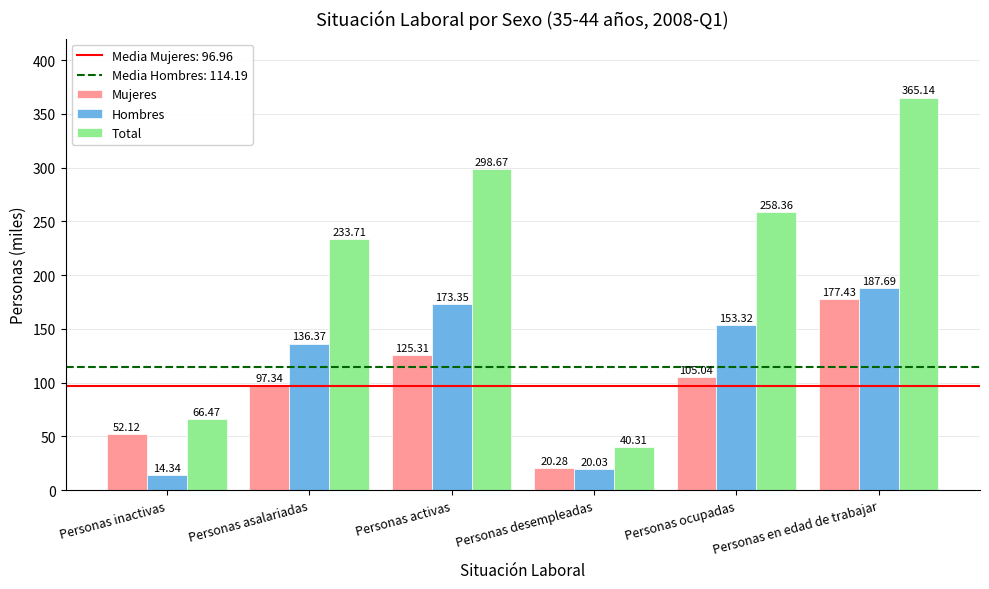

Which series has the widest spread of values?

Total